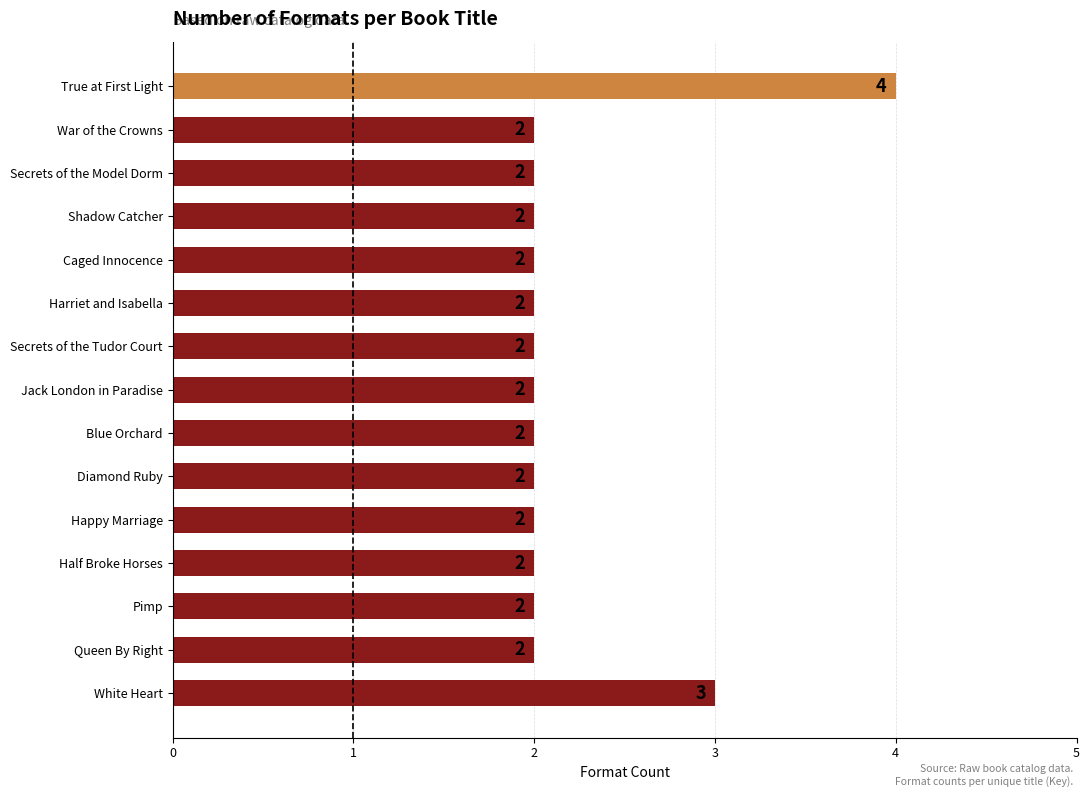

Which label corresponds to the largest value in the chart?

True at First Light